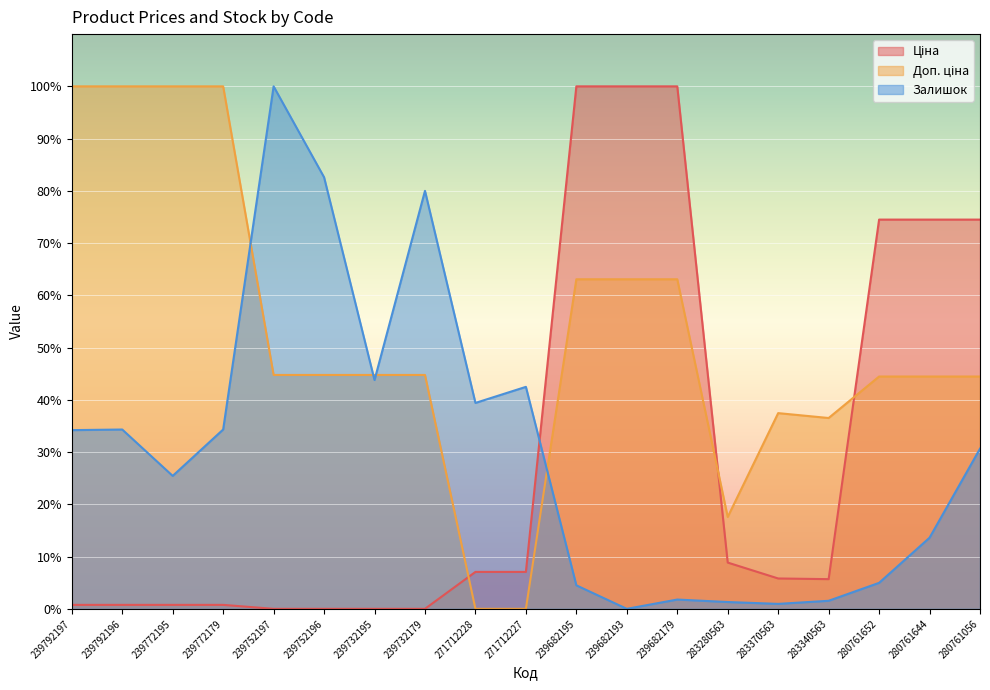

Where is the first local maximum for Доп. ціна?

283370563